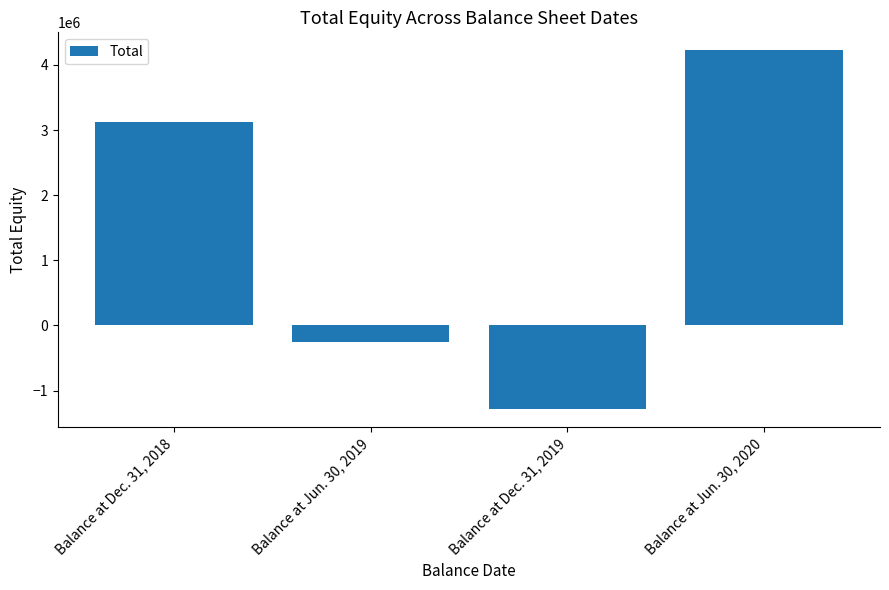

Does the chart contain any negative values?

Yes